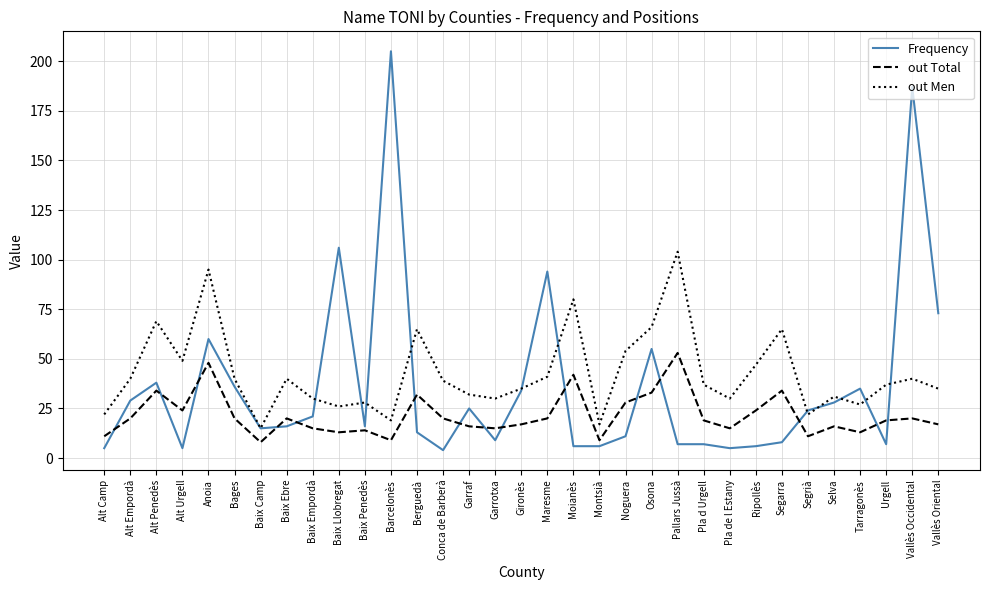

What is the difference between the out Men values at Tarragonès and Vallès Occidental?

13